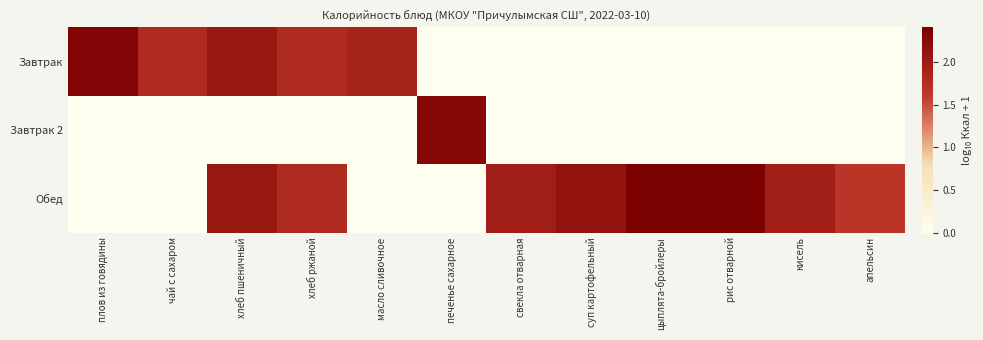

Rank the series by their maximum value, from lowest to highest.

Завтрак 2, Завтрак, Обед